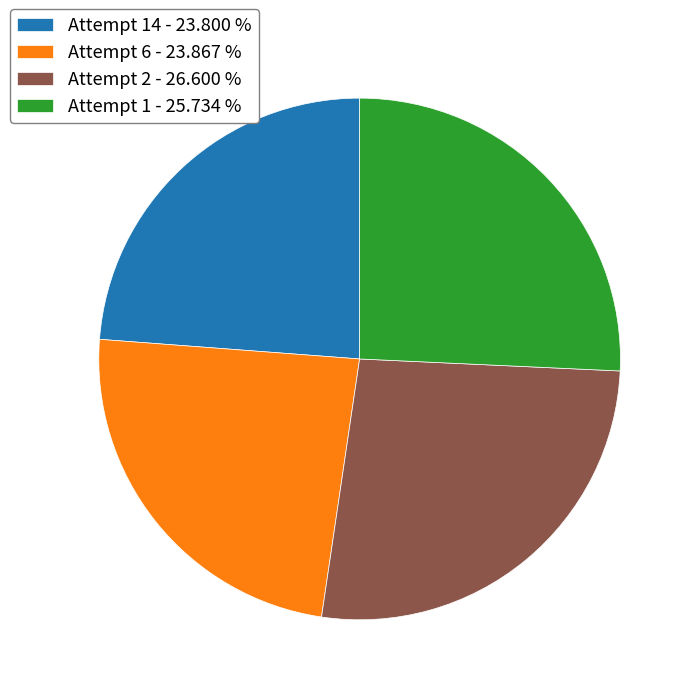

Which category has the biggest portion of the pie?

Attempt 2 - 26.600 %